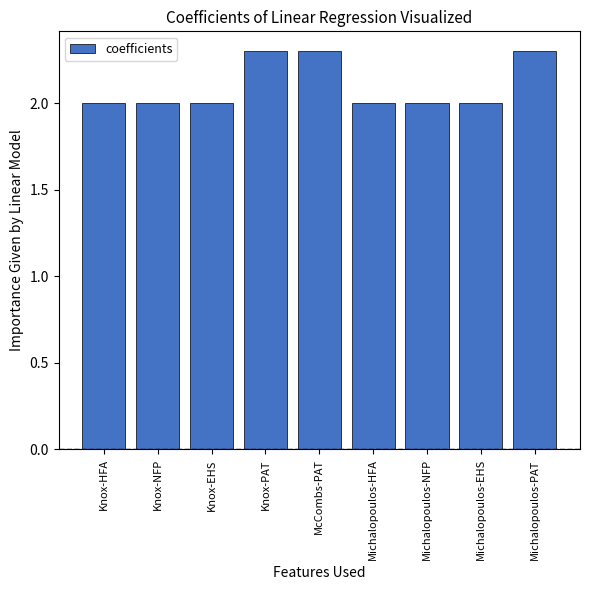

What is the difference between the maximum and minimum values?

0.3